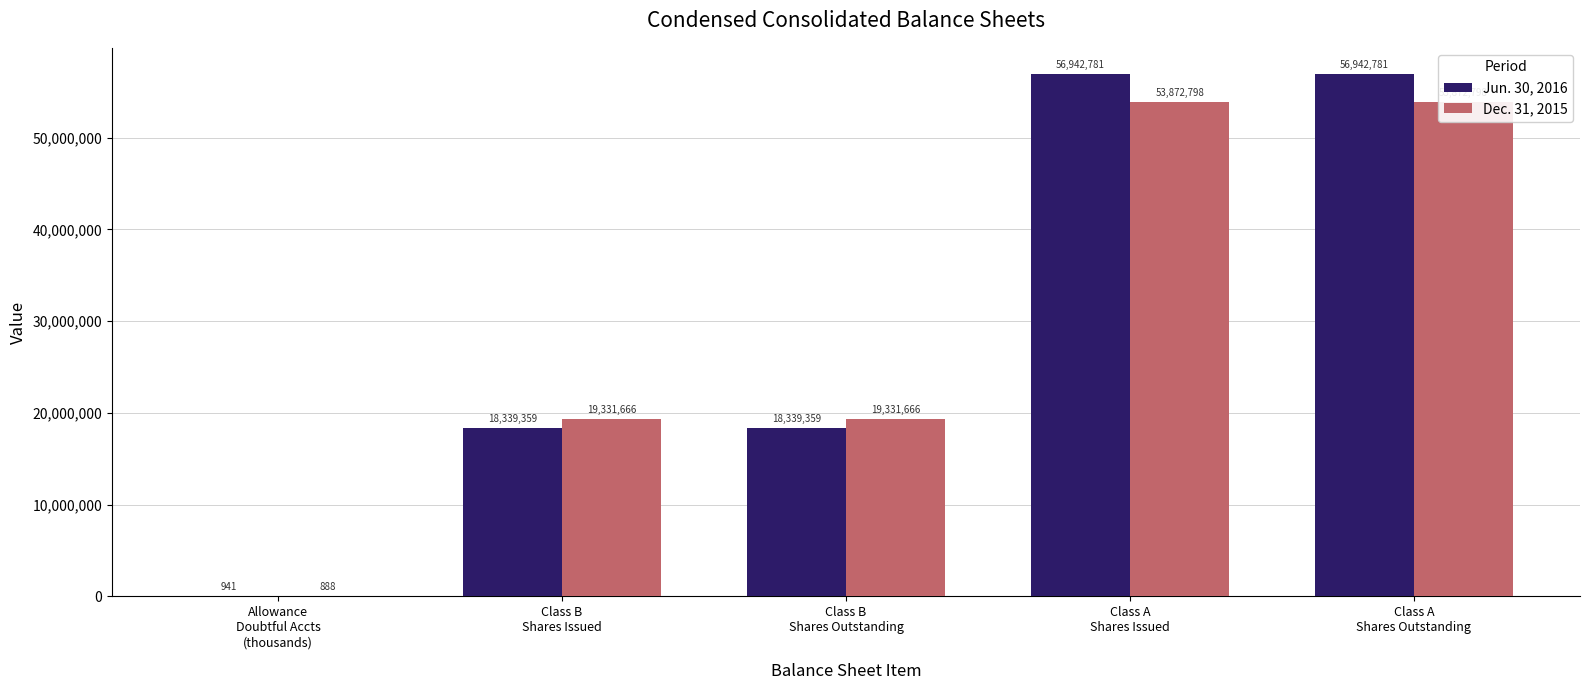

Reading left to right, transcribe all the data shown in this chart.

Jun. 30, 2016: Allowance
Doubtful Accts
(thousands)=941	Class B
Shares Issued=18339359	Class B
Shares Outstanding=18339359	Class A
Shares Issued=56942781	Class A
Shares Outstanding=56942781
Dec. 31, 2015: Allowance
Doubtful Accts
(thousands)=888	Class B
Shares Issued=19331666	Class B
Shares Outstanding=19331666	Class A
Shares Issued=53872798	Class A
Shares Outstanding=53872798